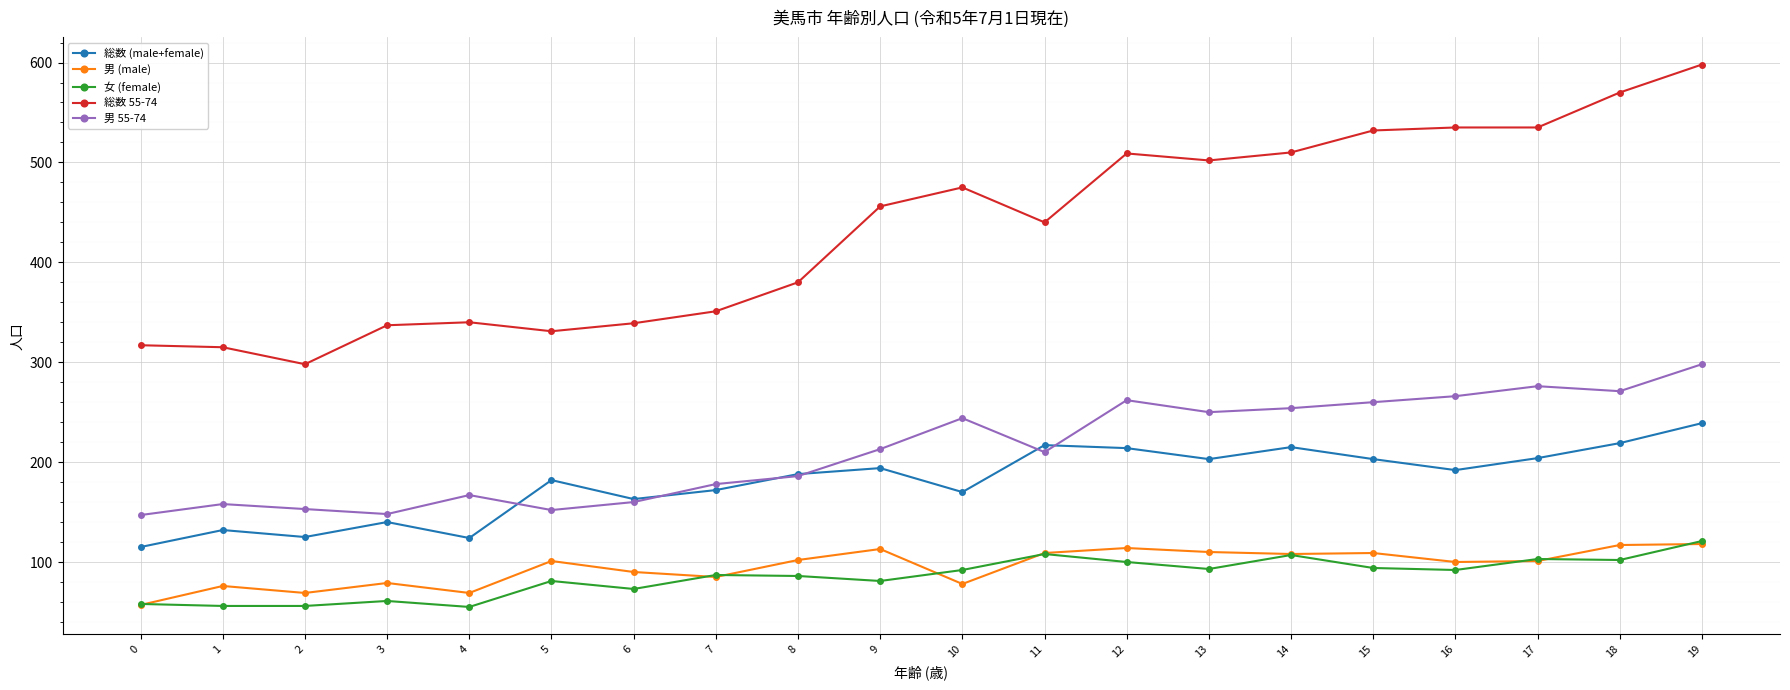

True or false: 女 (female) has a value of 67 at 17.

False